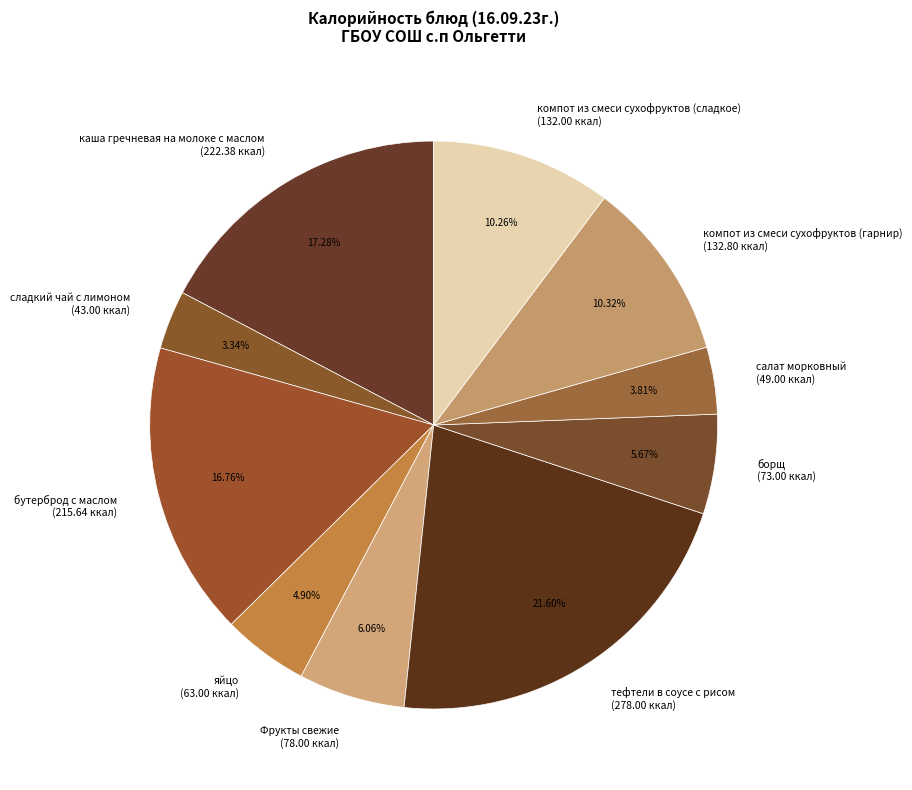

What is the largest slice in the pie chart?

тефтели в соусе с рисом